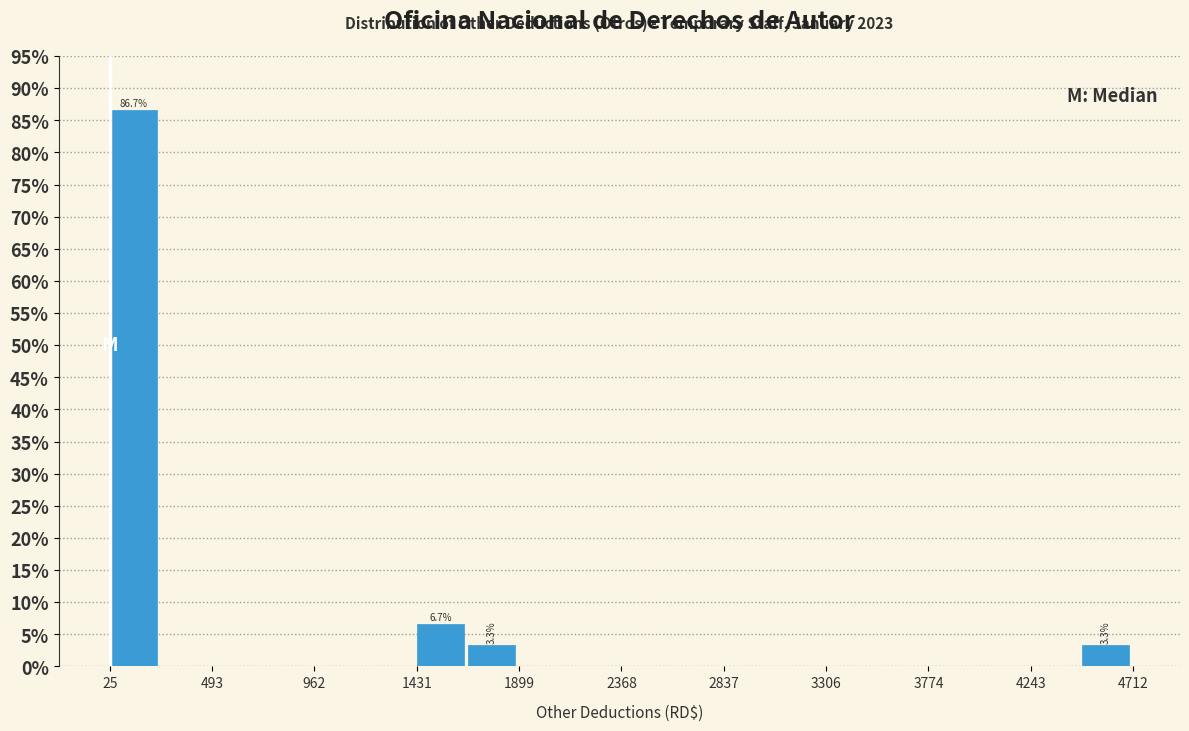

Over which range of the x-axis is the bar tallest?

50 to 250